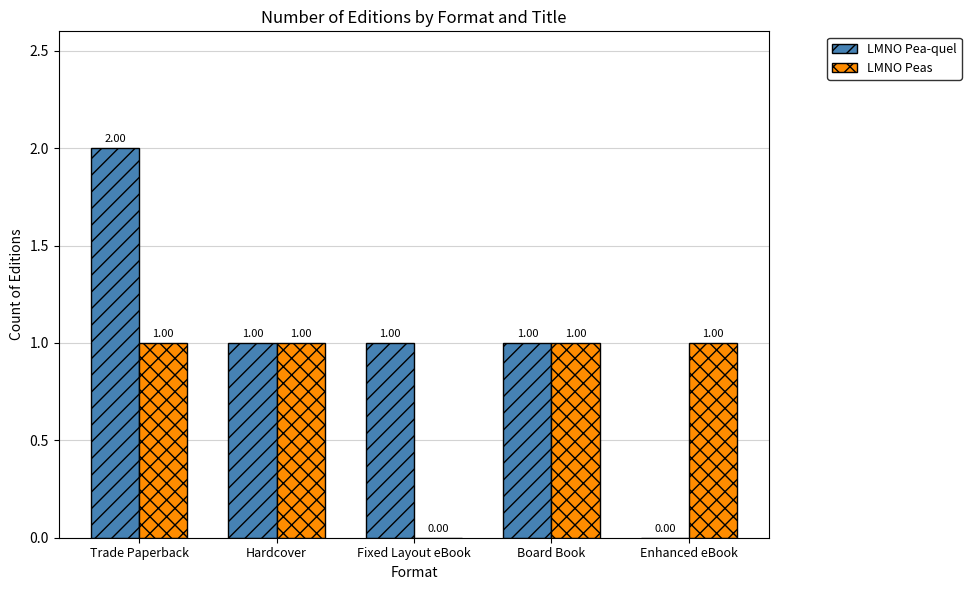

What is the greatest value displayed?

2